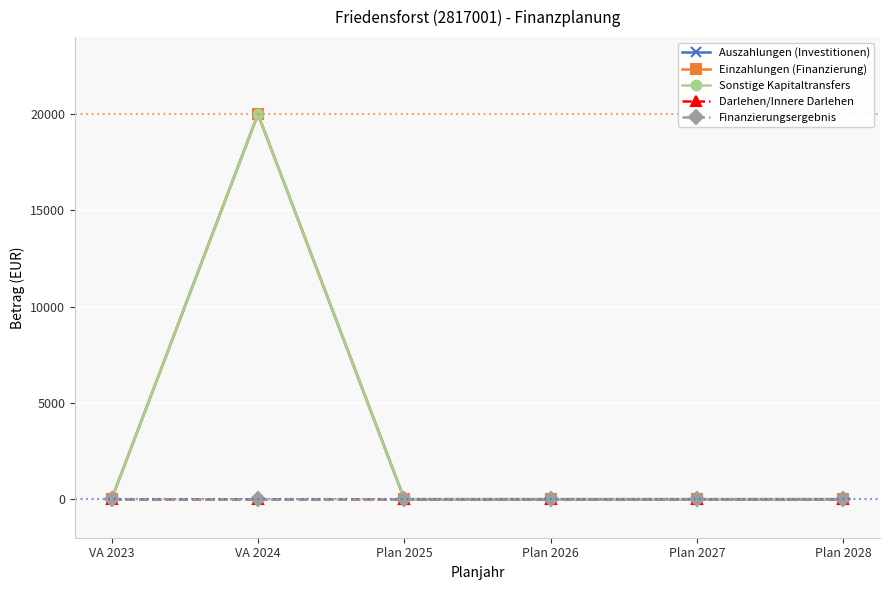

The value of Darlehen/Innere Darlehen at Plan 2025 is 0. True or false?

True